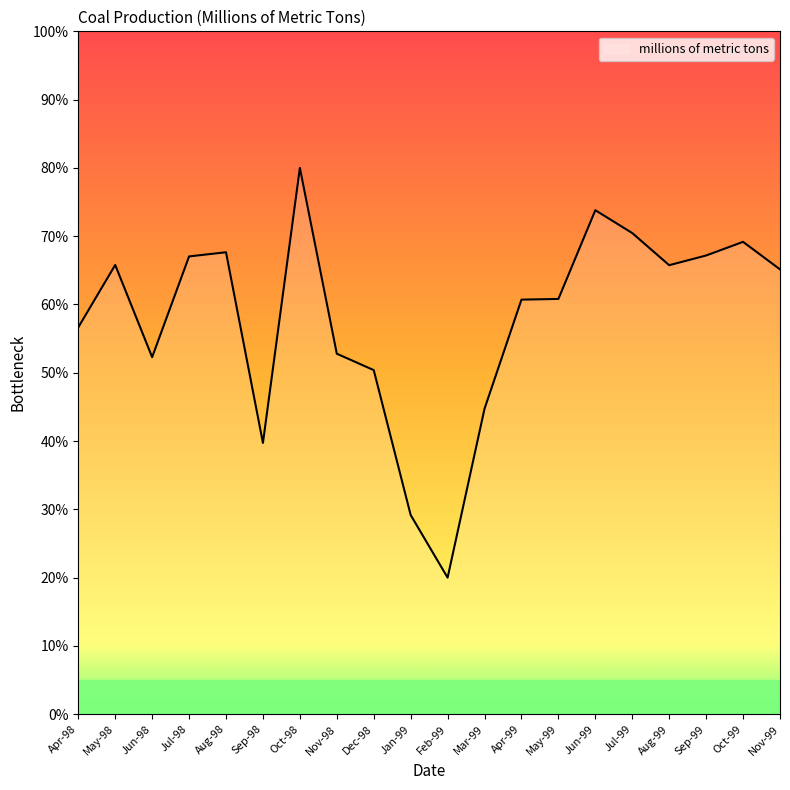

What is the sum of all values?

1159.3